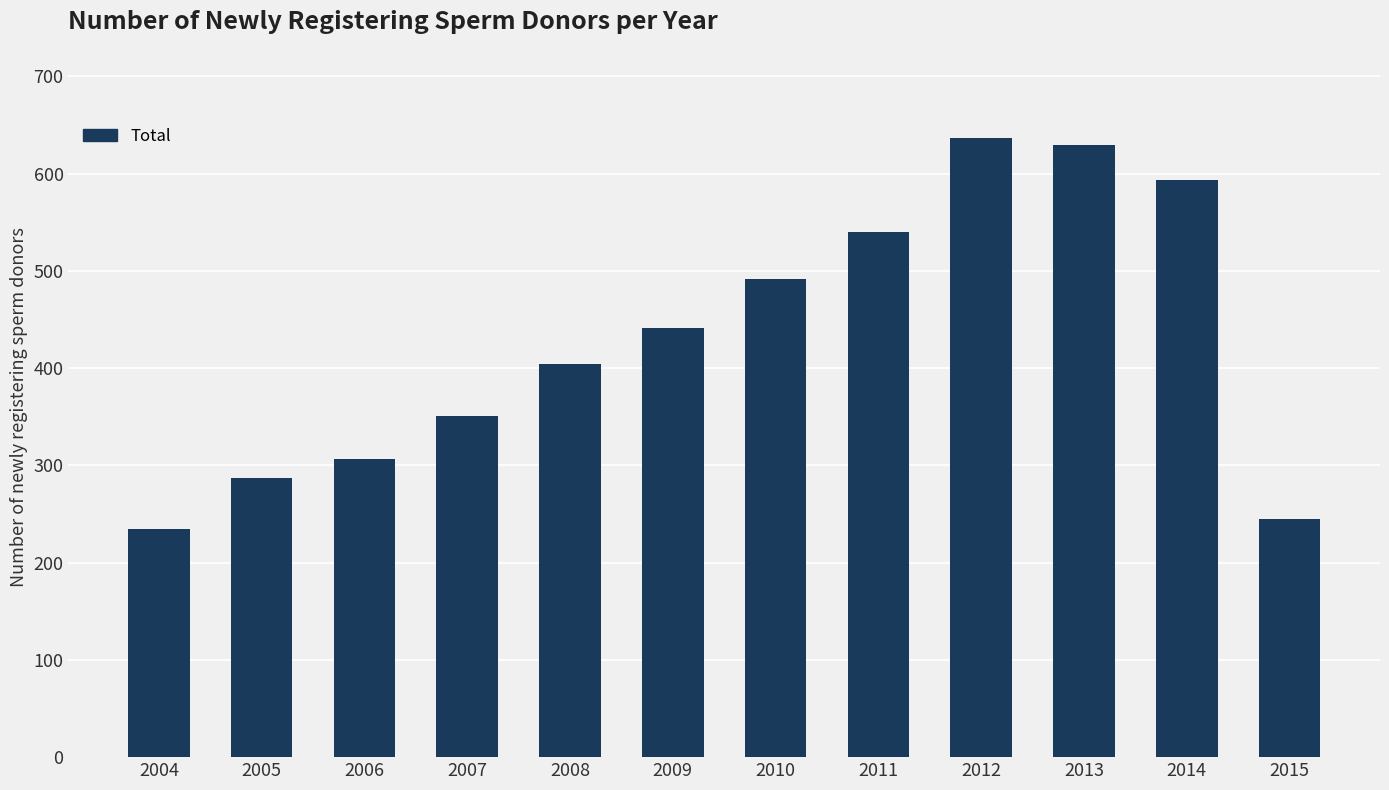

Between 2010 and 2012, which is larger?

2012